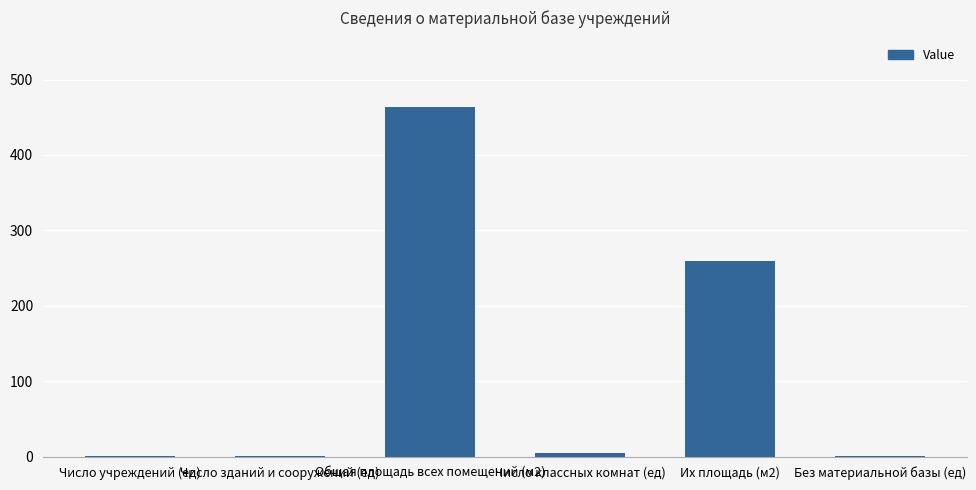

How many series are shown in this chart?

1